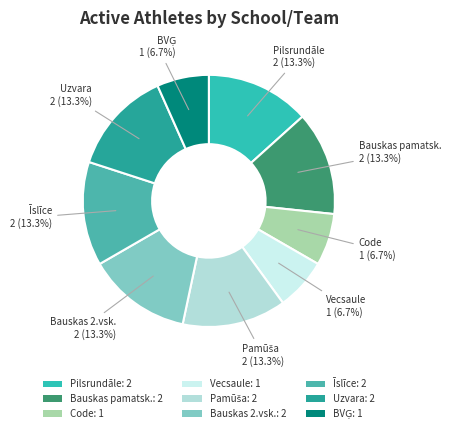

Is there a majority slice in this chart?

No